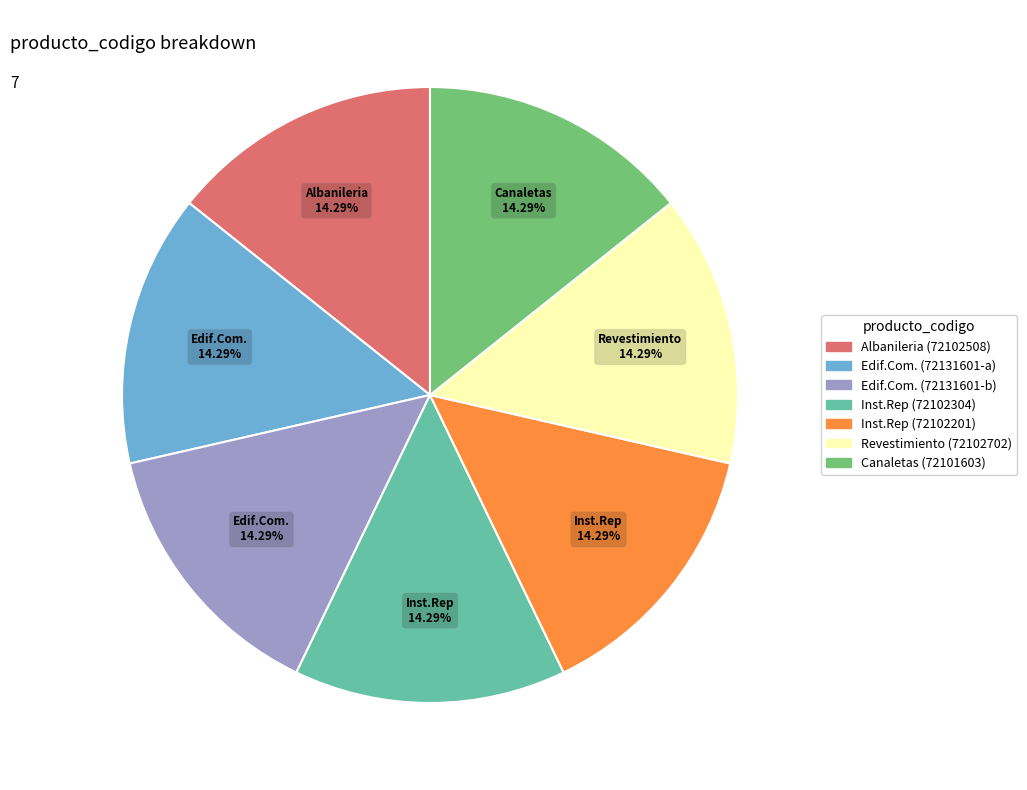

Does any single category account for the majority?

No